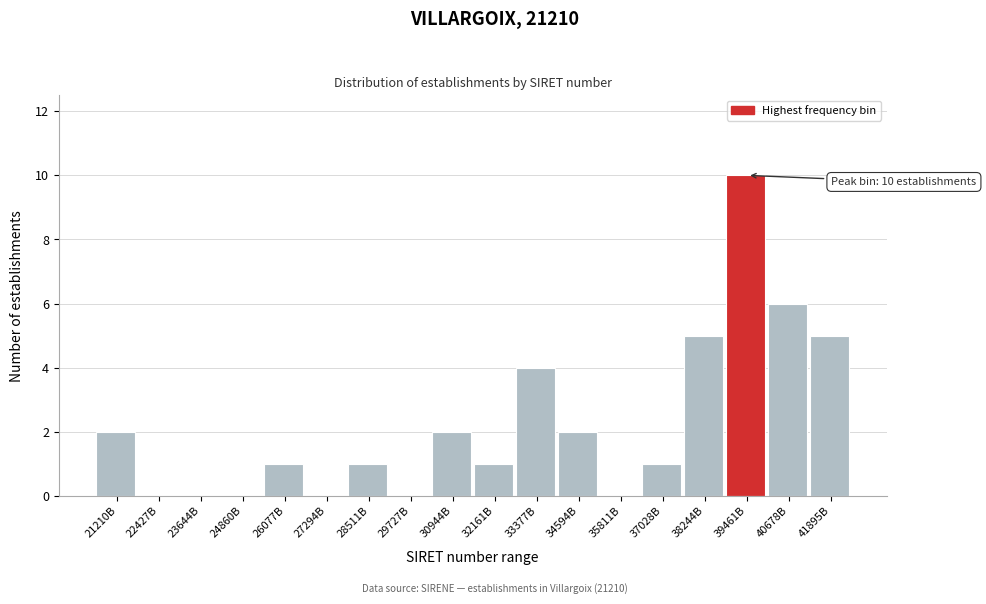

Reading right to left, what are all the values shown in this chart?

41895B=5	40678B=6	39461B=10	38244B=5	37028B=1	35811B=0	34594B=2	33377B=4	32161B=1	30944B=2	29727B=0	28511B=1	27294B=0	26077B=1	24860B=0	23644B=0	22427B=0	21210B=2